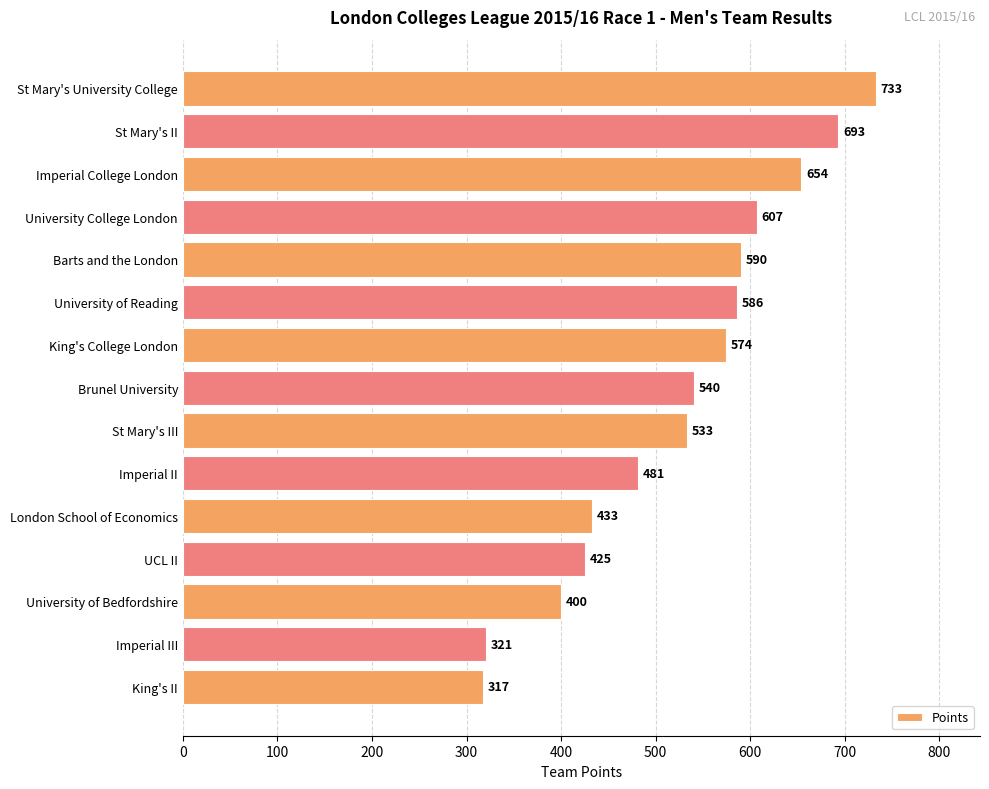

Are the bars grouped side by side (vs. stacked)?

No